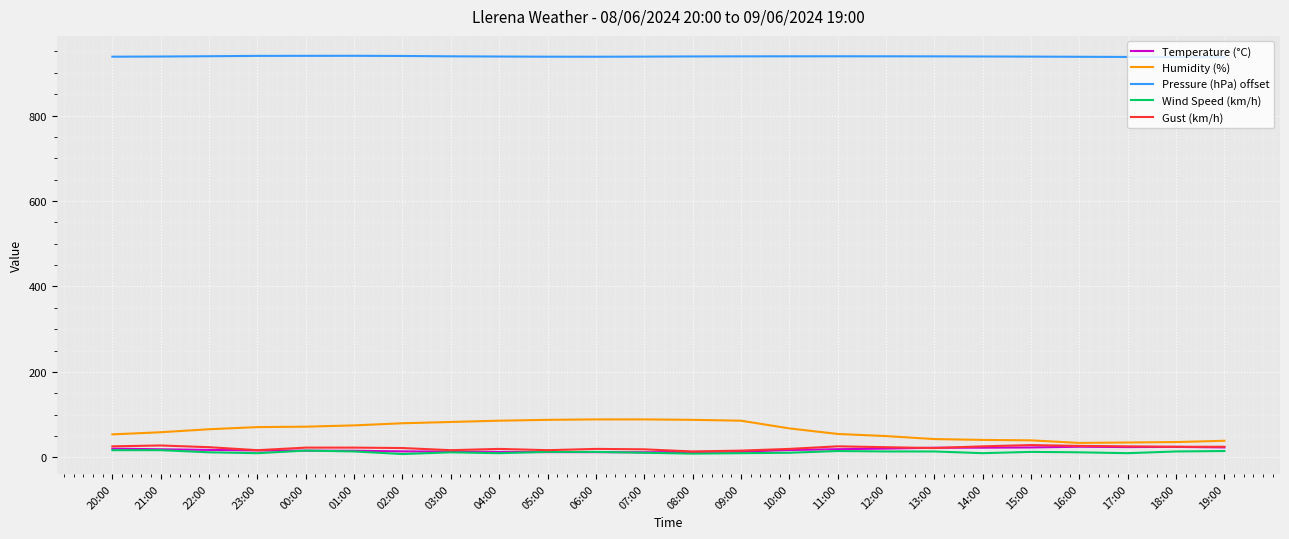

True or false: Pressure (hPa) offset and Humidity (%) cross at least once.

False